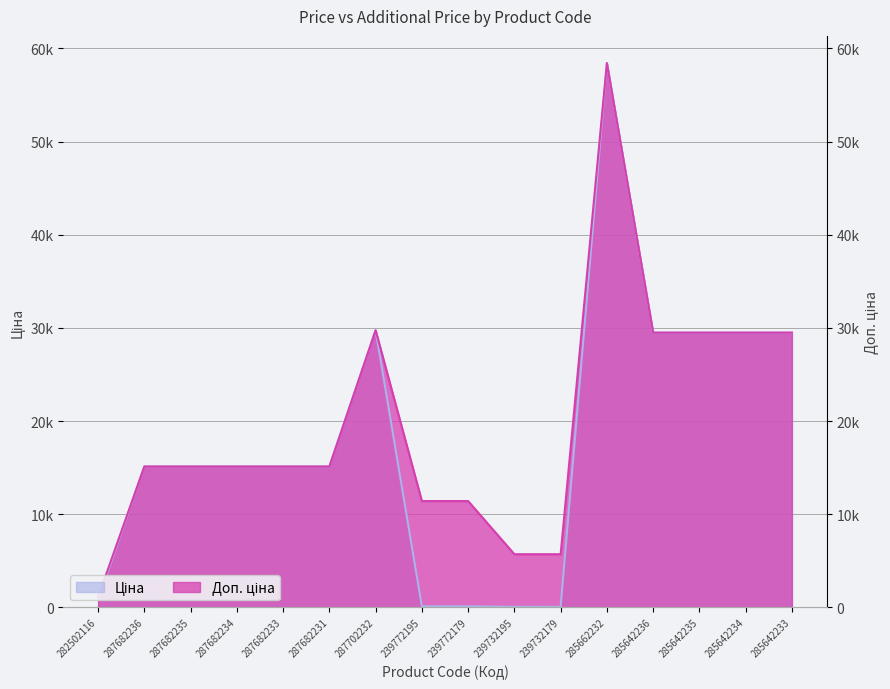

At which label is Доп. ціна closest to 29767?

287702232